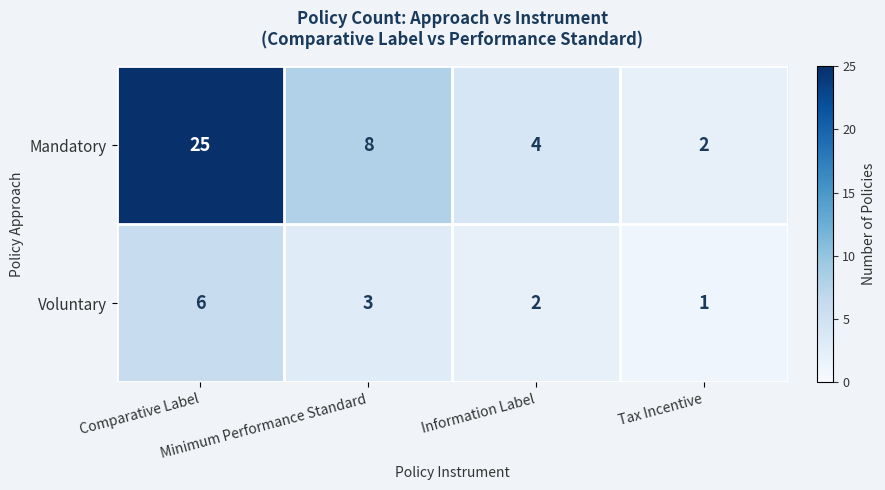

Rank the series by their maximum value, from highest to lowest.

Mandatory, Voluntary